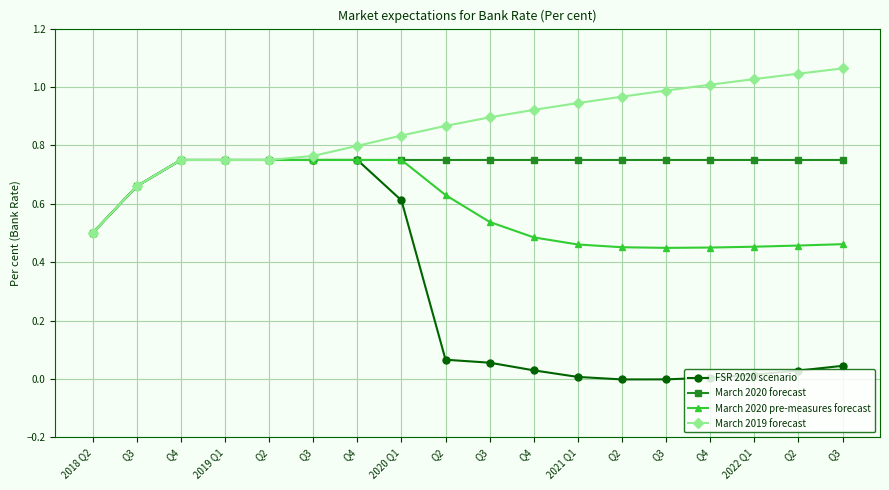

What are all the series names shown in the legend?

FSR 2020 scenario, March 2020 forecast, March 2020 pre-measures forecast, March 2019 forecast